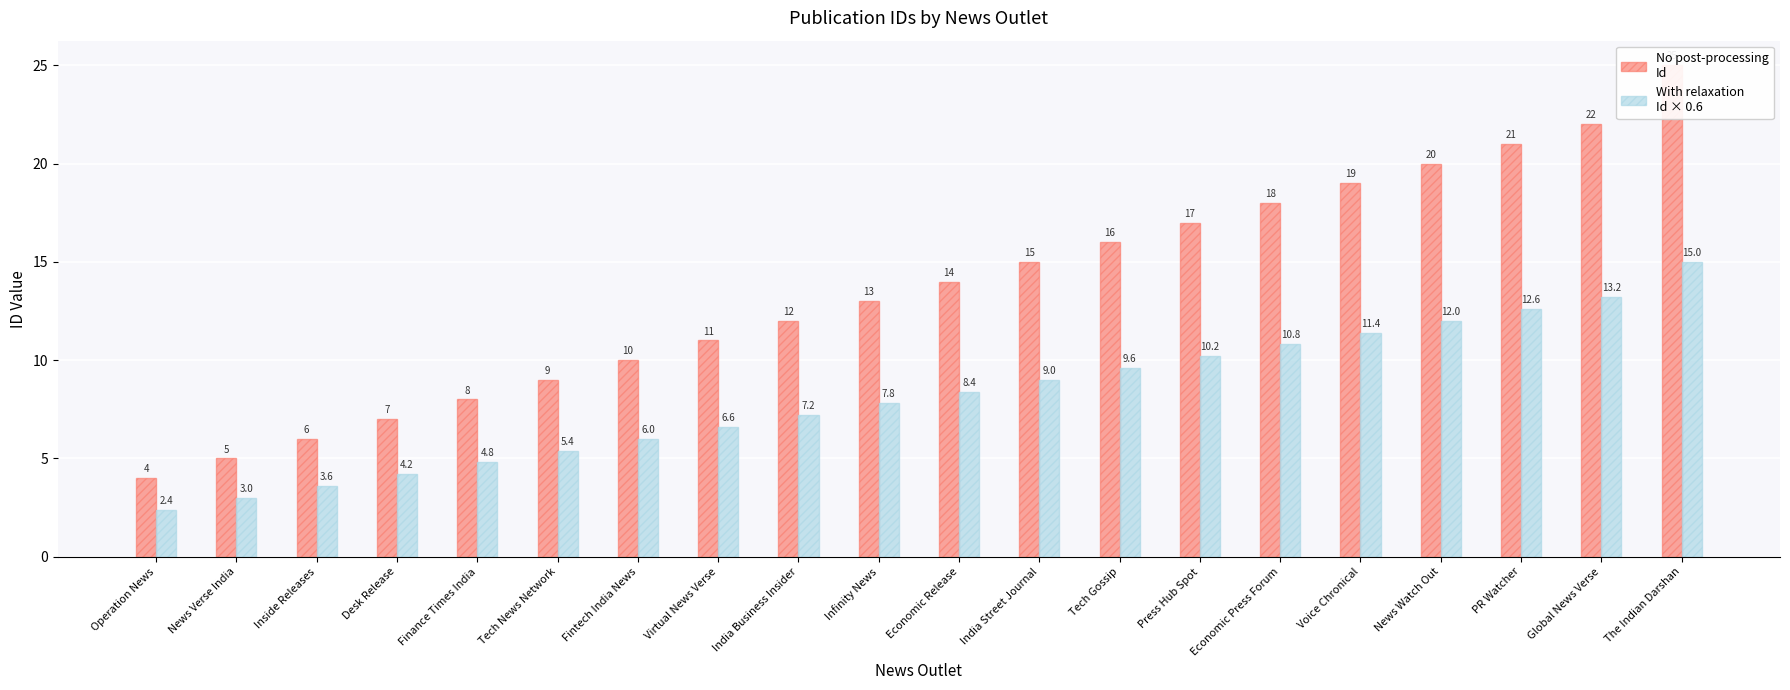

Rank the categories by With relaxation (Id × 0.6) value from lowest to highest.

Operation News, News Verse India, Inside Releases, Desk Release, Finance Times India, Tech News Network, Fintech India News, Virtual News Verse, India Business Insider, Infinity News, Economic Release, India Street Journal, Tech Gossip, Press Hub Spot, Economic Press Forum, Voice Chronical, News Watch Out, PR Watcher, Global News Verse, The Indian Darshan